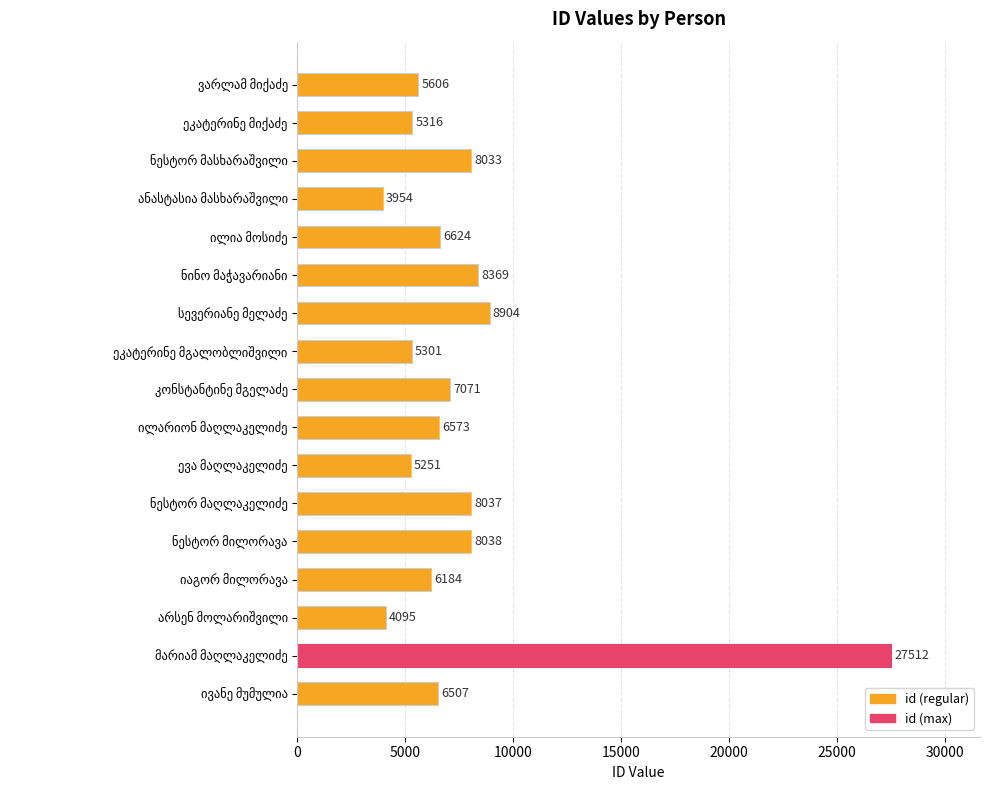

What is the average value?

7728